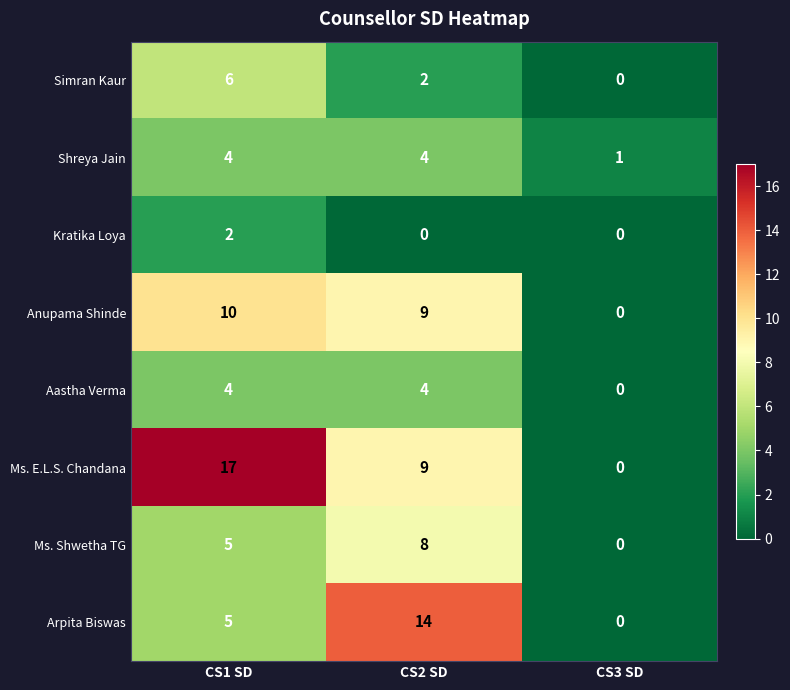

How many distinct data groups are displayed?

8